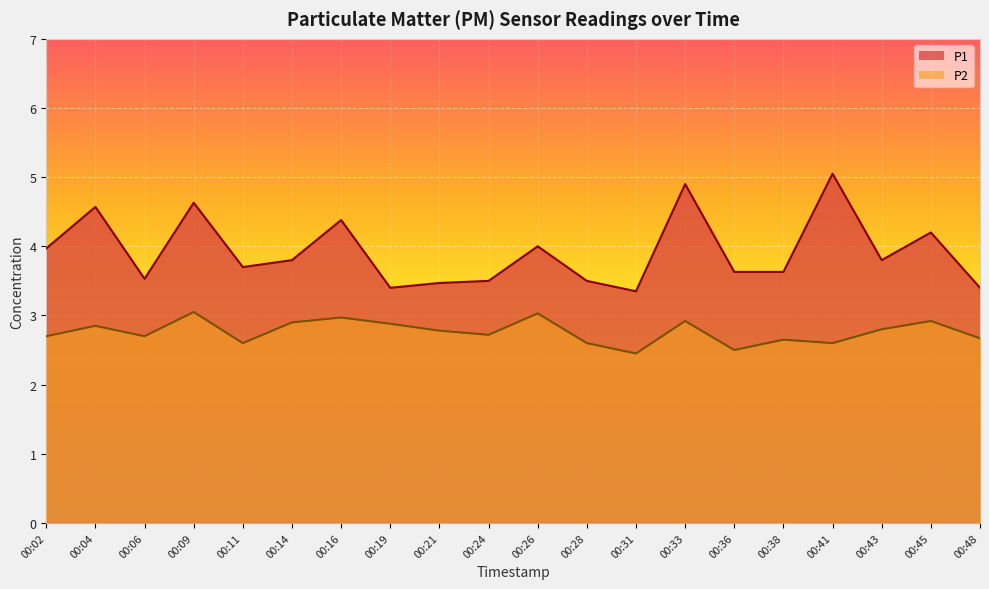

Count the number of data series in this chart.

2